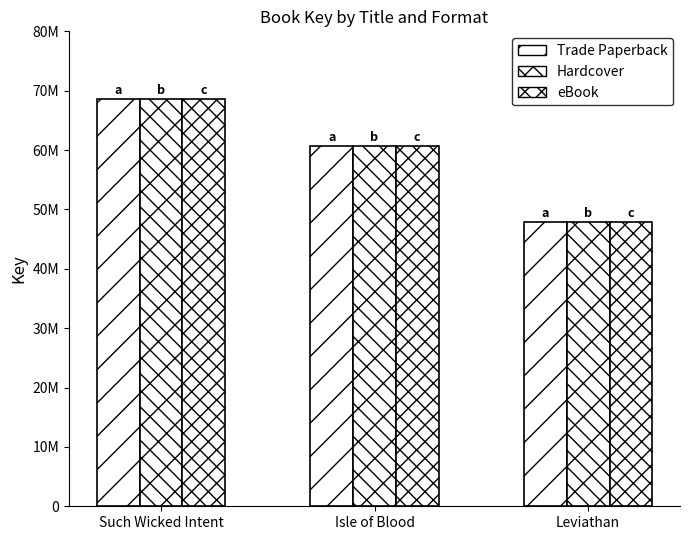

What is the difference between the maximum and minimum values in the eBook series?

20694144